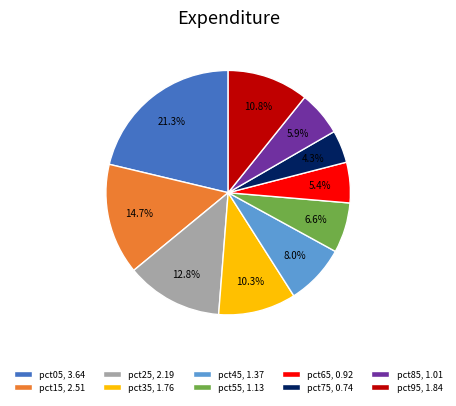

Is pct15 the majority of the pie?

No